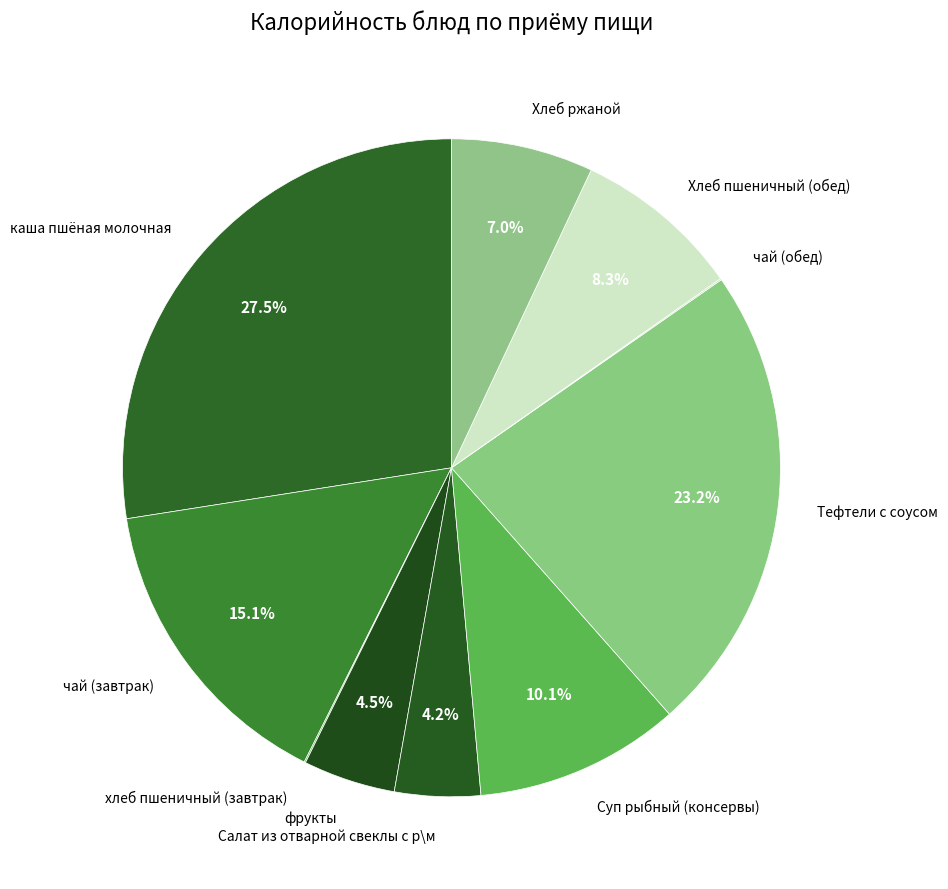

What is the largest slice in the pie chart?

каша пшёная молочная